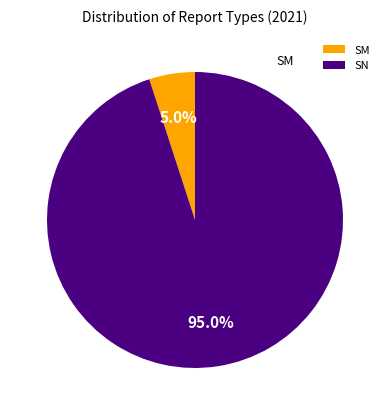

Rank the categories by value from lowest to highest.

SM, SN